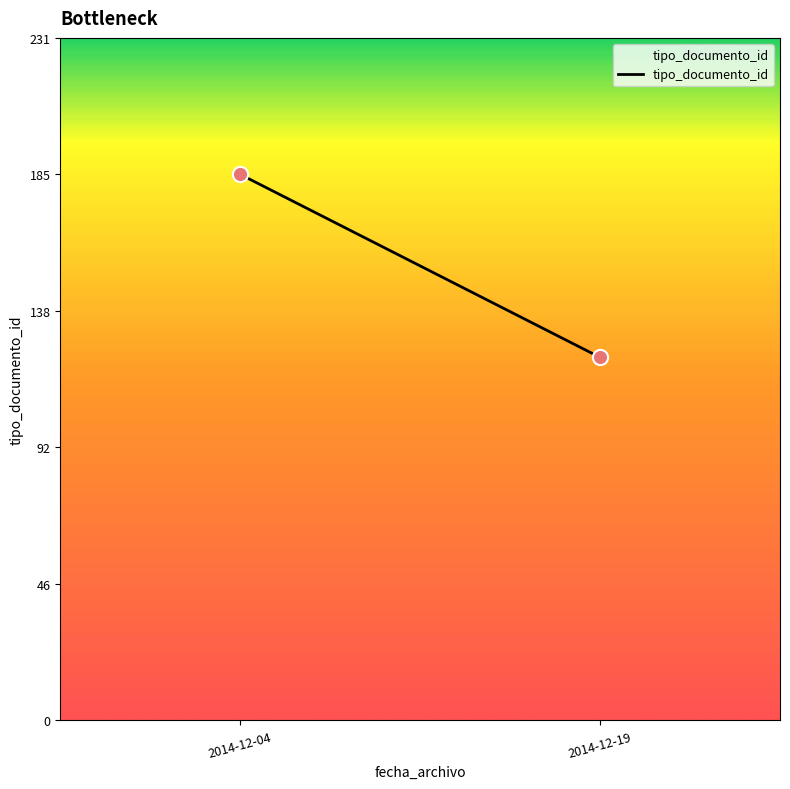

What is the range of Y values (max minus min)?

62